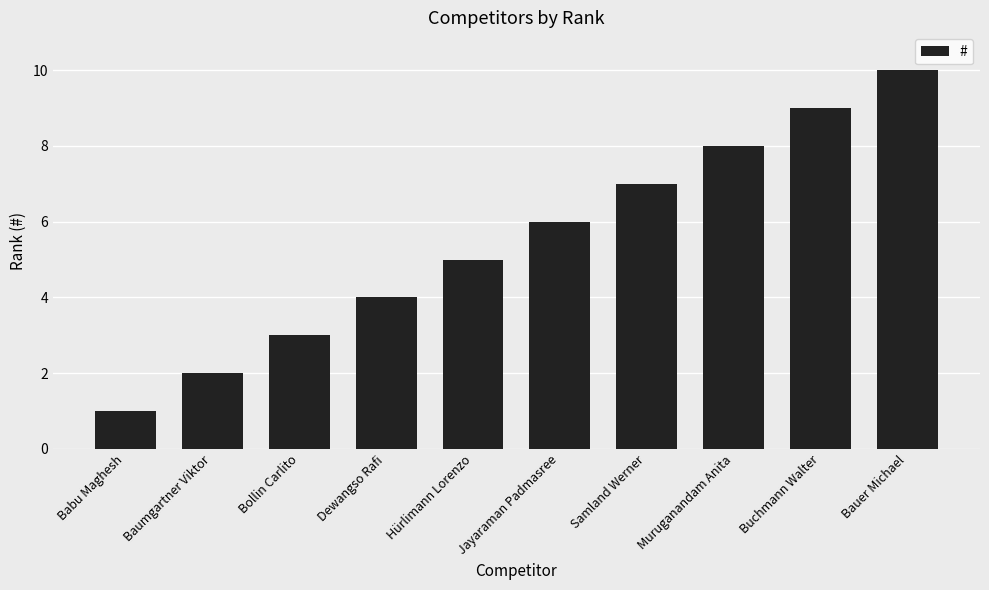

What is the average value?

6